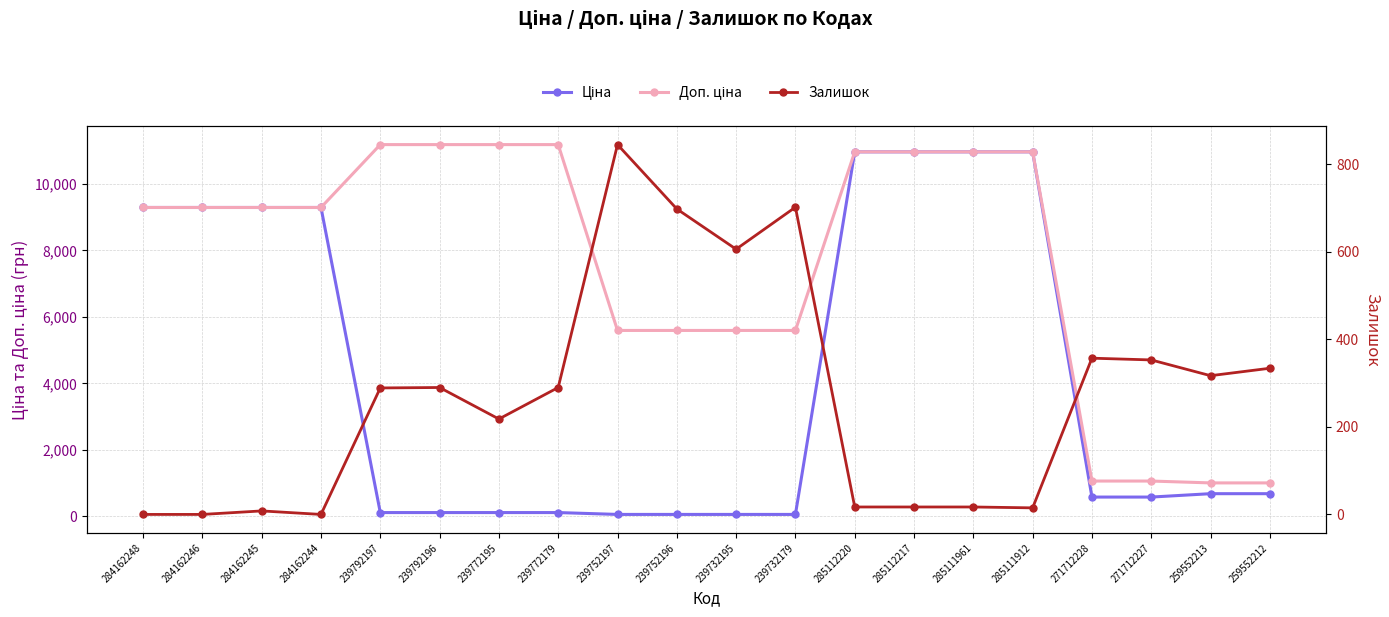

The value of Ціна at 239792197 is 70.3. True or false?

False